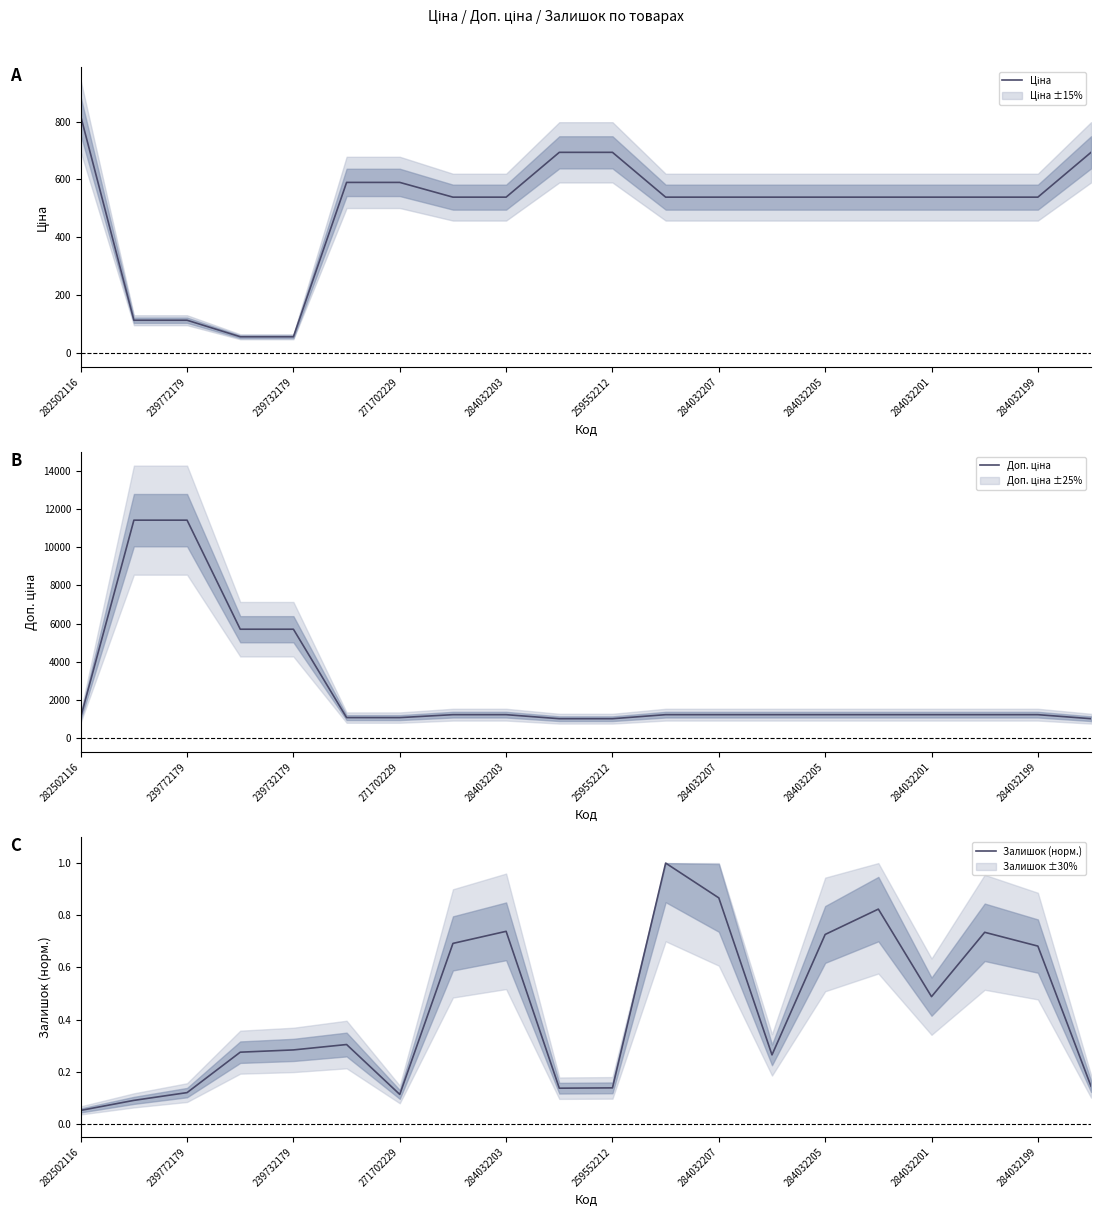

At which category does the chart reach its minimum across all series?

282502116